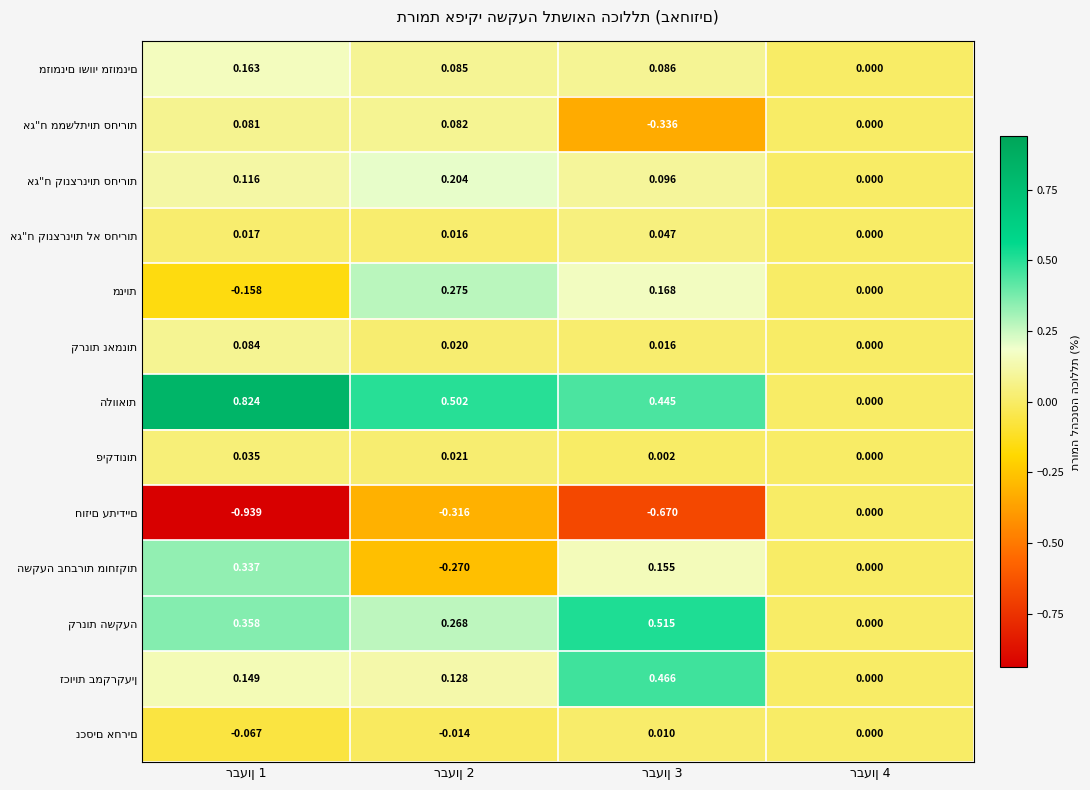

How many distinct data groups are displayed?

13